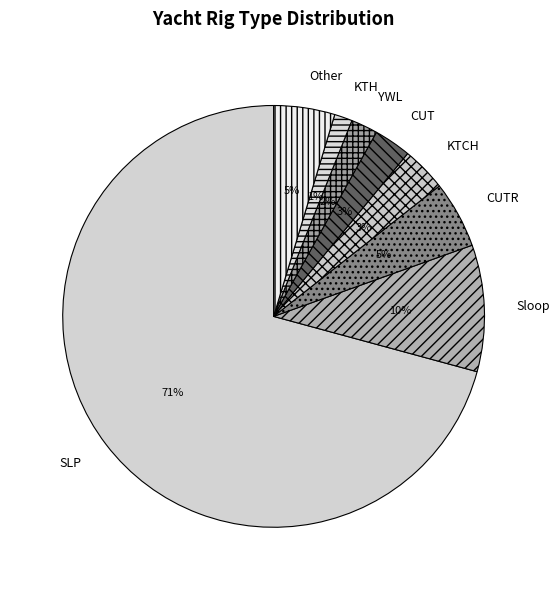

Is it true that Other is 12% of the pie?

False